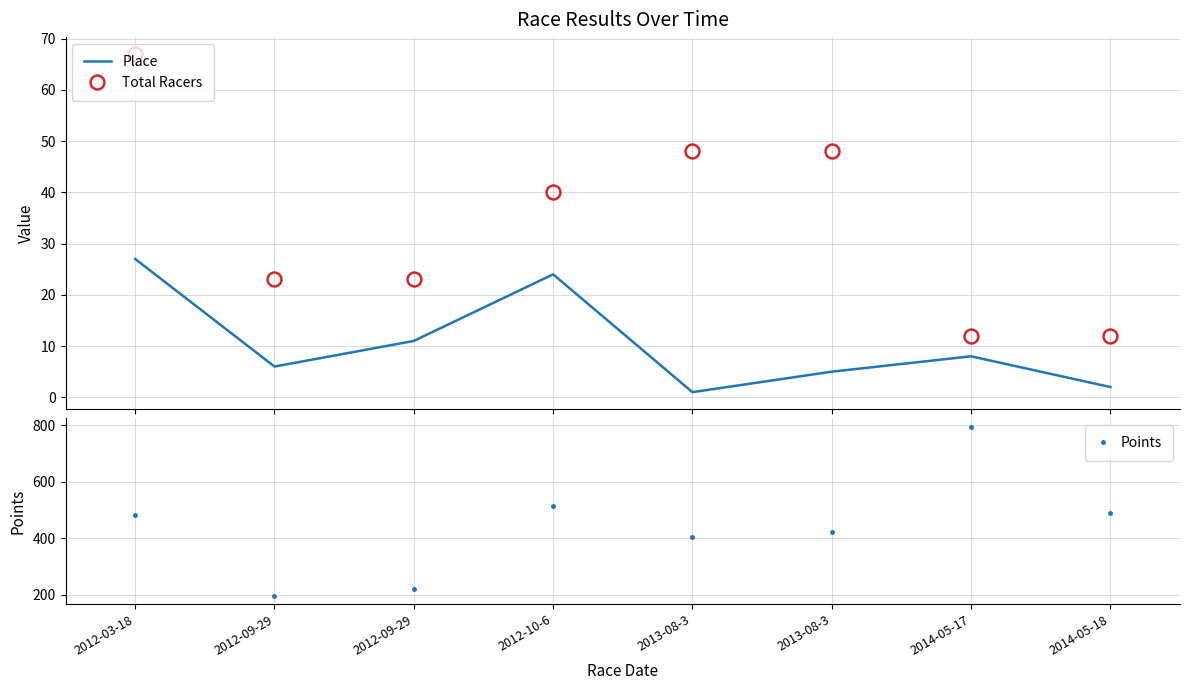

Read the Total Racers value at 2014-05-18.

12.0